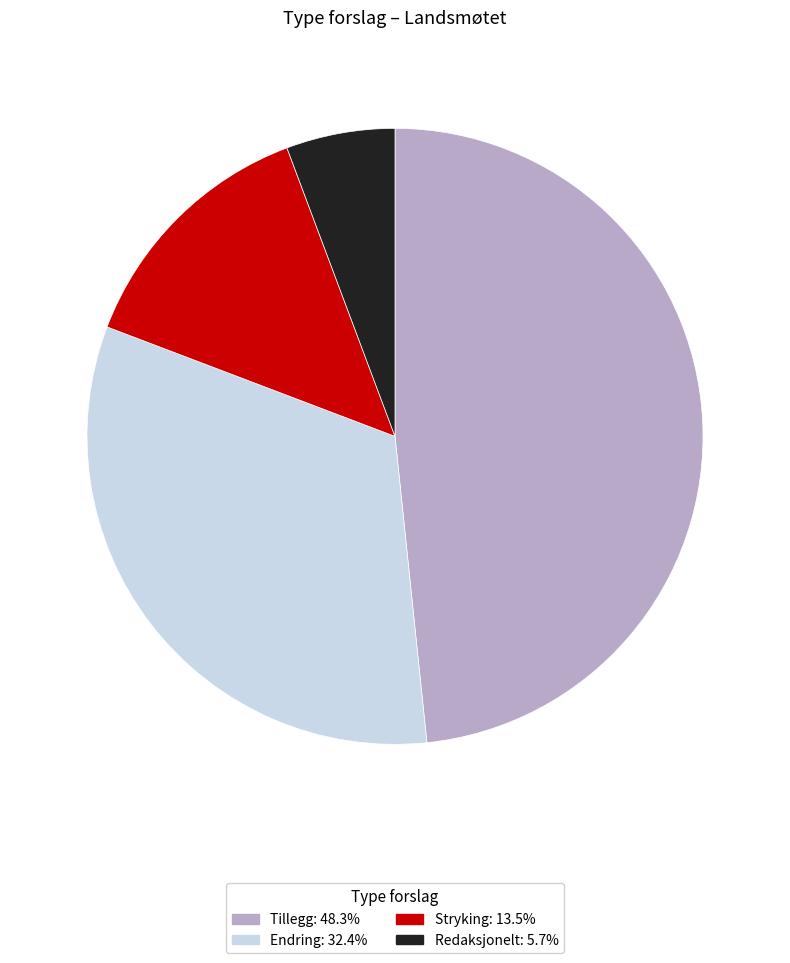

Which slice is the smallest?

Redaksjonelt